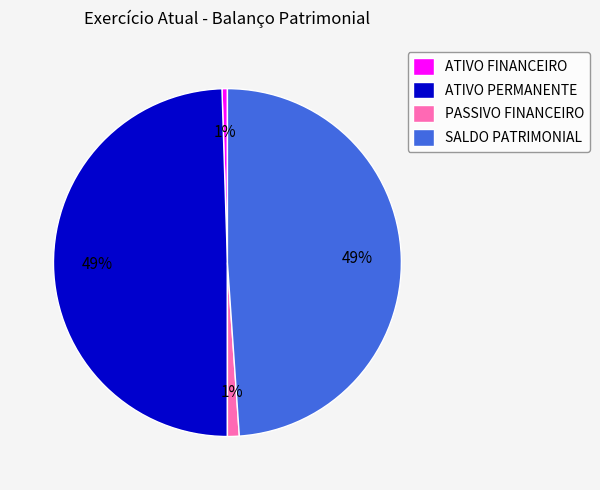

To the nearest percent, what is the average slice percentage?

25%